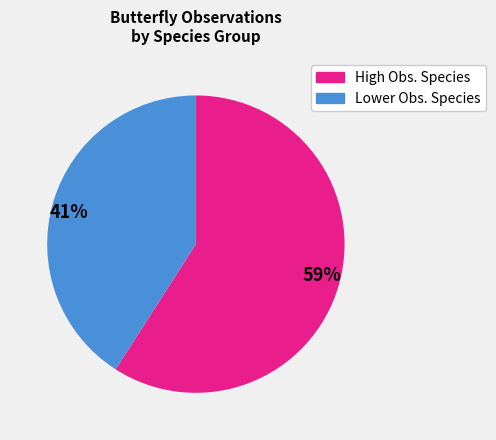

What percentage is the 59% slice, to the nearest percent?

59%